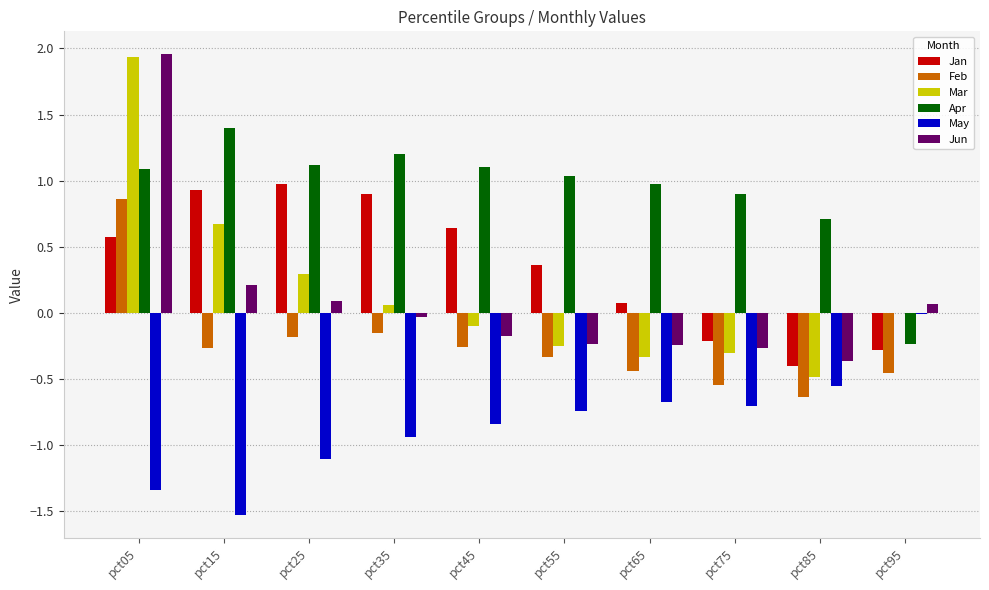

How many distinct data groups are displayed?

6